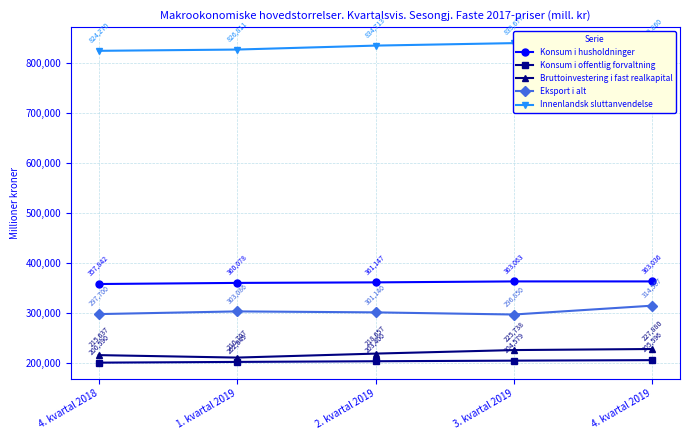

What is the lowest value of the Eksport i alt series?

296850